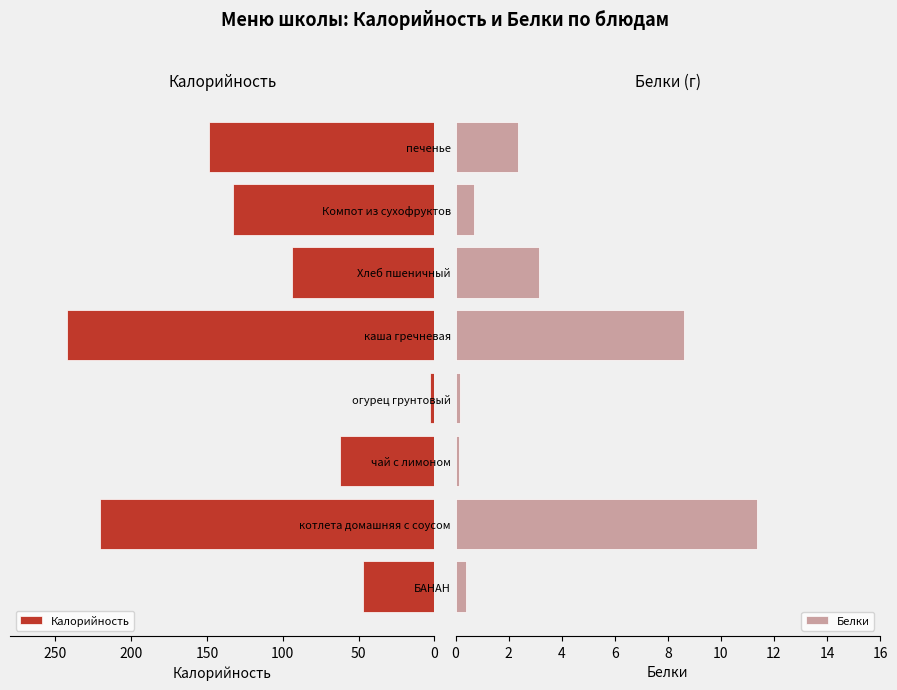

What is the sum of the Белки values at каша гречневая and Компот из сухофруктов?

9.3